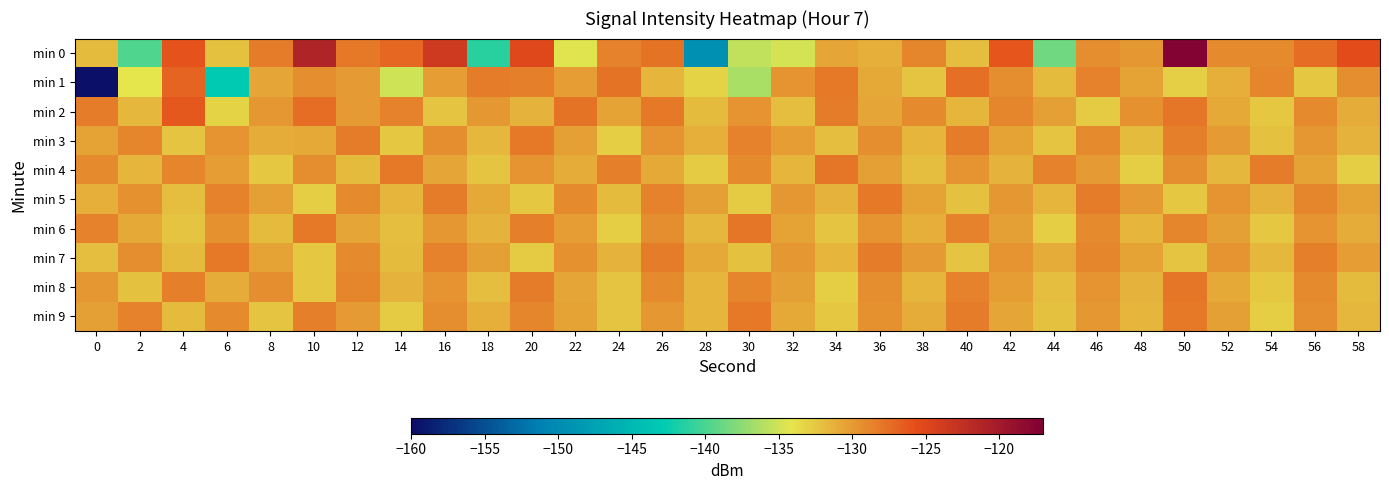

Reading left to right, transcribe all the data shown in this chart.

min 0: 0=-131.9	2=-139.8	4=-125.9	6=-132.2	8=-128.4	10=-121.2	12=-128.1	14=-127.2	16=-123.6	18=-141.2	20=-125.1	22=-134.5	24=-128.7	26=-127.9	28=-149.3	30=-135.6	32=-134.8	34=-130.7	36=-131.2	38=-128.9	40=-132.0	42=-126.1	44=-138.6	46=-129.4	48=-129.9	50=-117.4	52=-129.1	54=-129.1	56=-127.4	58=-125.4
min 1: 0=-159.7	2=-134.2	4=-127.0	6=-143.0	8=-130.6	10=-129.4	12=-130.0	14=-135.1	16=-130.3	18=-128.3	20=-128.5	22=-130.2	24=-127.8	26=-131.5	28=-133.2	30=-136.4	32=-129.7	34=-128.1	36=-130.9	38=-132.3	40=-127.6	42=-129.4	44=-131.8	46=-128.7	48=-130.5	50=-133.1	52=-131.2	54=-128.9	56=-132.6	58=-129.3
min 2: 0=-128.3	2=-131.7	4=-126.4	6=-133.2	8=-129.8	10=-127.5	12=-130.1	14=-128.6	16=-132.4	18=-129.9	20=-131.3	22=-127.8	24=-130.5	26=-128.2	28=-131.9	30=-129.6	32=-132.1	34=-128.4	36=-130.7	38=-129.1	40=-131.5	42=-128.8	44=-130.3	46=-132.7	48=-129.5	50=-128.0	52=-130.9	54=-132.5	56=-129.2	58=-131.1
min 3: 0=-130.5	2=-128.9	4=-132.3	6=-129.7	8=-131.1	10=-130.8	12=-128.4	14=-132.6	16=-129.3	18=-131.7	20=-128.1	22=-130.4	24=-132.8	26=-129.6	28=-131.2	30=-128.7	32=-130.2	34=-132.0	36=-129.4	38=-131.6	40=-128.3	42=-130.6	44=-132.4	46=-129.1	48=-131.8	50=-128.5	52=-130.0	54=-132.2	56=-129.8	58=-131.4
min 4: 0=-129.1	2=-131.5	4=-128.8	6=-130.2	8=-132.6	10=-129.4	12=-131.8	14=-128.2	16=-130.7	18=-132.3	20=-129.6	22=-131.0	24=-128.5	26=-130.9	28=-132.7	30=-129.2	32=-131.6	34=-128.0	36=-130.4	38=-132.1	40=-129.7	42=-131.3	44=-128.6	46=-130.1	48=-132.8	50=-129.3	52=-131.7	54=-128.4	56=-130.5	58=-132.9
min 5: 0=-131.2	2=-129.5	4=-132.0	6=-128.7	8=-130.4	10=-132.8	12=-129.1	14=-131.6	16=-128.3	18=-130.8	20=-132.5	22=-129.2	24=-131.9	26=-128.6	28=-130.3	30=-132.7	32=-129.8	34=-131.4	36=-128.1	38=-130.6	40=-132.2	42=-129.9	44=-131.5	46=-128.4	48=-130.1	50=-132.6	52=-129.7	54=-131.3	56=-128.8	58=-130.5
min 6: 0=-128.6	2=-130.9	4=-132.4	6=-129.5	8=-131.8	10=-128.2	12=-130.7	14=-132.1	16=-129.8	18=-131.4	20=-128.5	22=-130.2	24=-132.9	26=-129.3	28=-131.7	30=-128.0	32=-130.5	34=-132.3	36=-129.6	38=-131.2	40=-128.7	42=-130.4	44=-132.8	46=-129.1	48=-131.5	50=-128.9	52=-130.3	54=-132.6	56=-129.7	58=-131.1
min 7: 0=-132.1	2=-129.4	4=-131.8	6=-128.1	8=-130.6	10=-132.5	12=-129.2	14=-131.9	16=-128.7	18=-130.3	20=-132.7	22=-129.5	24=-131.3	26=-128.4	28=-130.8	30=-132.2	32=-129.9	34=-131.6	36=-128.3	38=-130.1	40=-132.4	42=-129.7	44=-131.0	46=-128.8	48=-130.5	50=-132.3	52=-129.6	54=-131.7	56=-128.5	58=-130.2
min 8: 0=-129.8	2=-132.2	4=-128.5	6=-131.1	8=-129.4	10=-132.6	12=-128.9	14=-131.3	16=-129.6	18=-132.0	20=-128.3	22=-130.7	24=-132.4	26=-129.1	28=-131.5	30=-128.8	32=-130.4	34=-132.8	36=-129.3	38=-131.6	40=-128.6	42=-130.2	44=-132.1	46=-129.7	48=-131.4	50=-128.0	52=-130.9	54=-132.5	56=-129.2	58=-131.8
min 9: 0=-130.3	2=-128.7	4=-131.9	6=-129.2	8=-132.4	10=-128.5	12=-130.1	14=-132.7	16=-129.4	18=-131.2	20=-128.8	22=-130.6	24=-132.3	26=-129.9	28=-131.5	30=-128.2	32=-130.8	34=-132.6	36=-129.5	38=-131.1	40=-128.4	42=-130.7	44=-132.2	46=-129.8	48=-131.6	50=-128.1	52=-130.4	54=-132.9	56=-129.3	58=-131.7